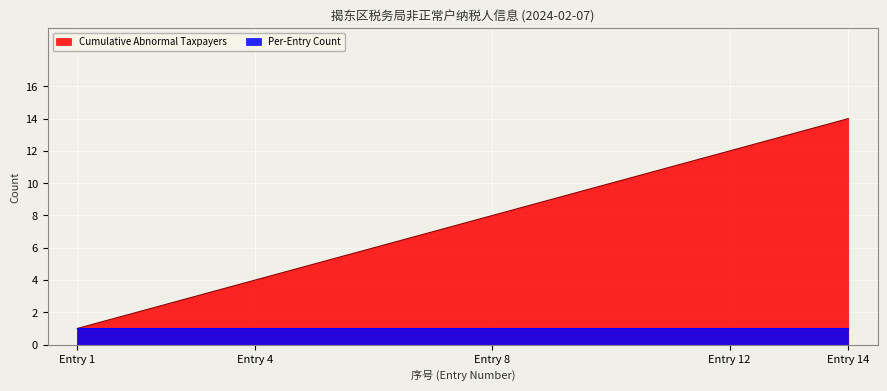

What is the sum of all values?

105